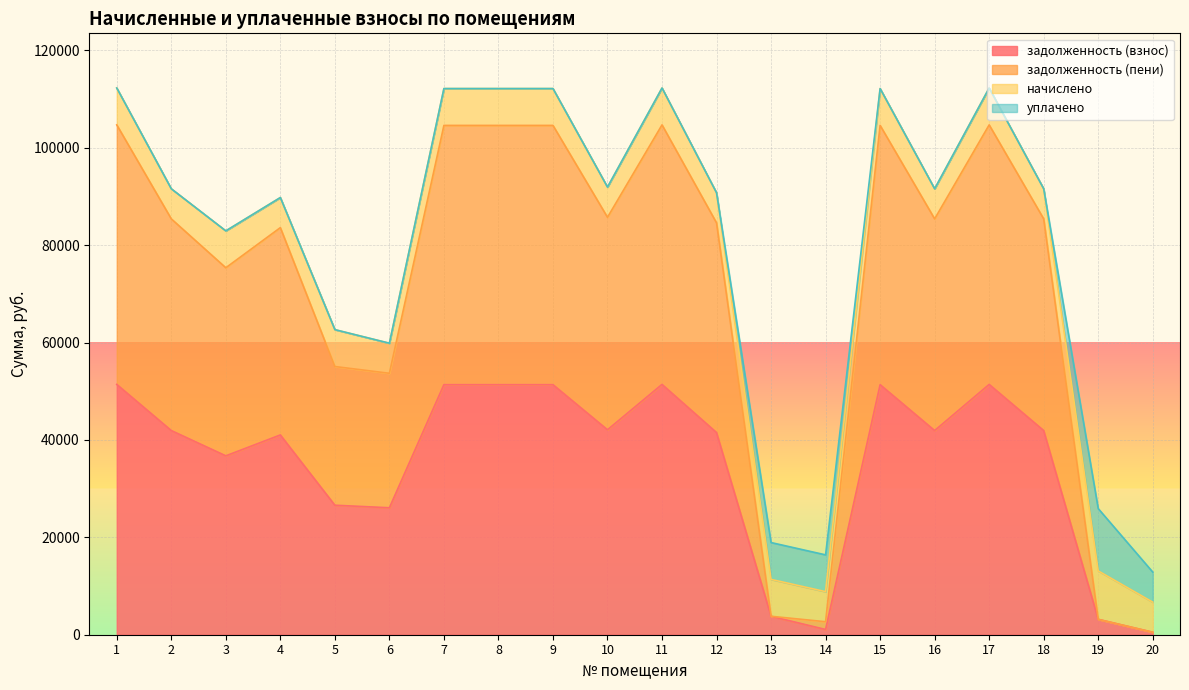

How many interior local valleys does the задолженность (взнос) series have?

5